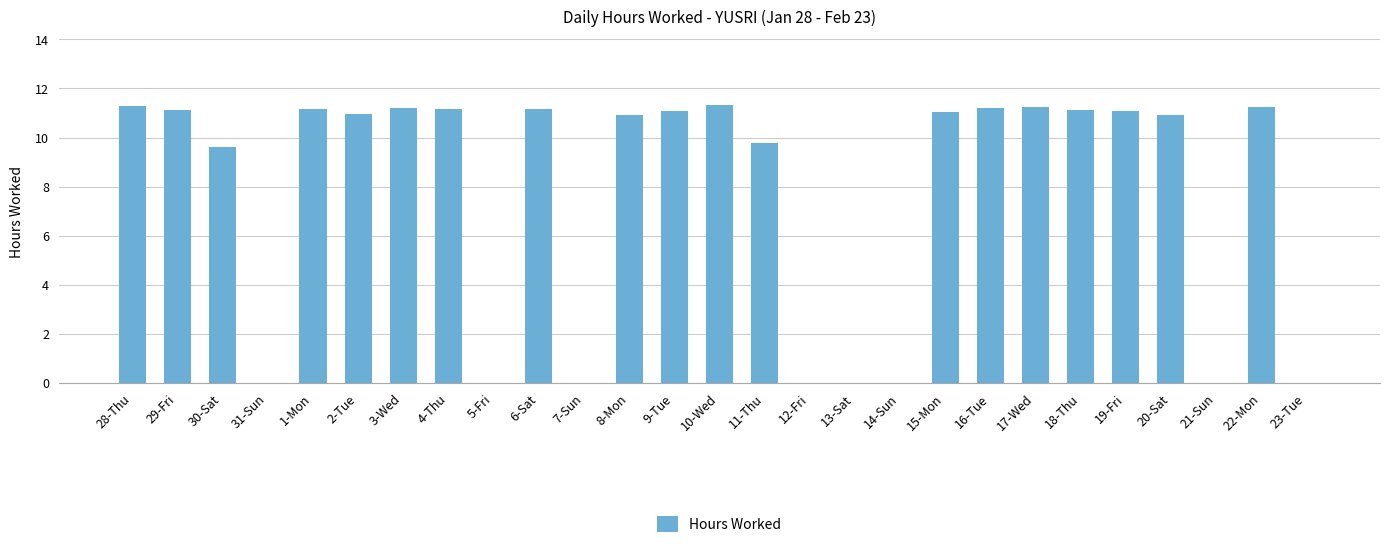

What is the greatest value displayed?

11.3